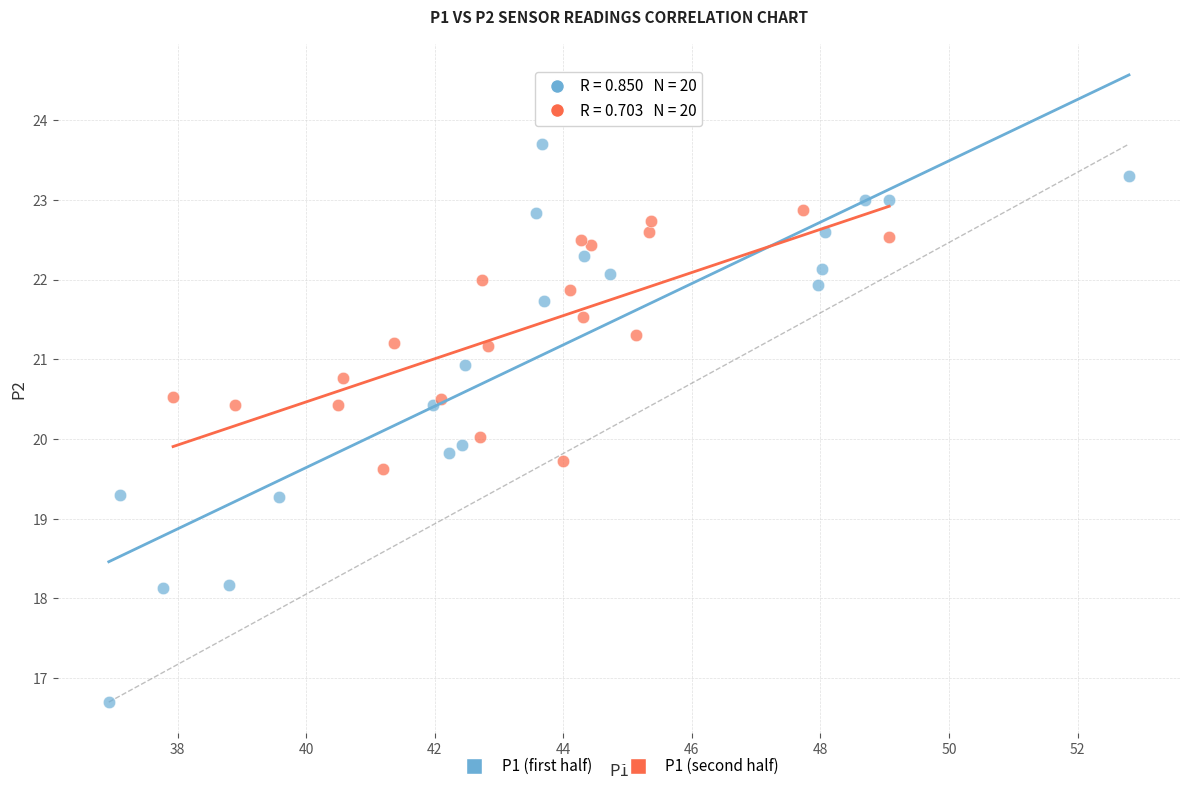

Which series contains the lowest Y value?

P1 (first half)